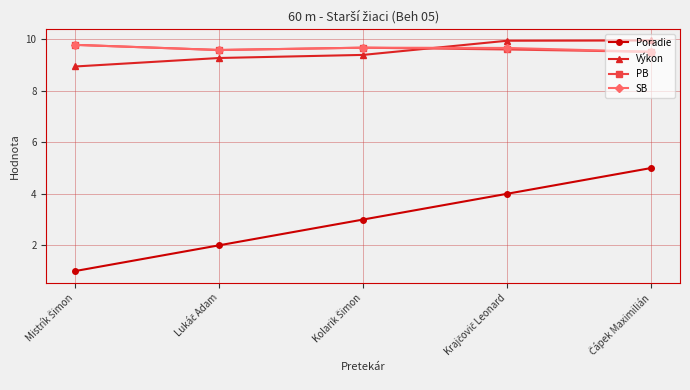

Which series has the widest spread of values?

Poradie